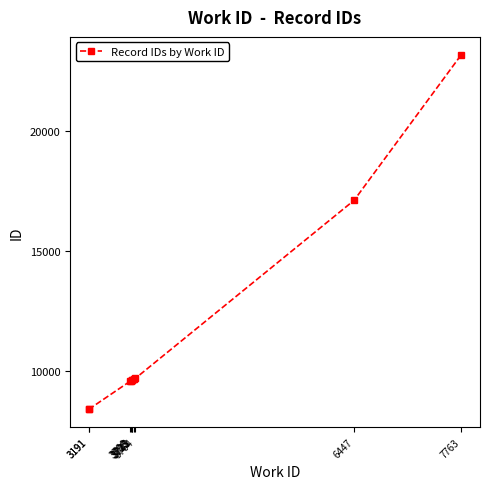

What is the change in value from 3191 to 3764?

+1290